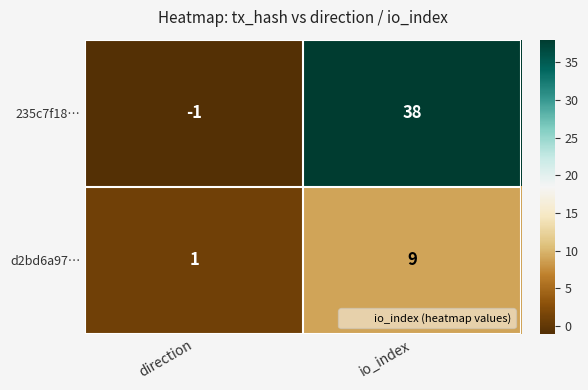

Which series has the largest range (max minus min)?

235c7f18…